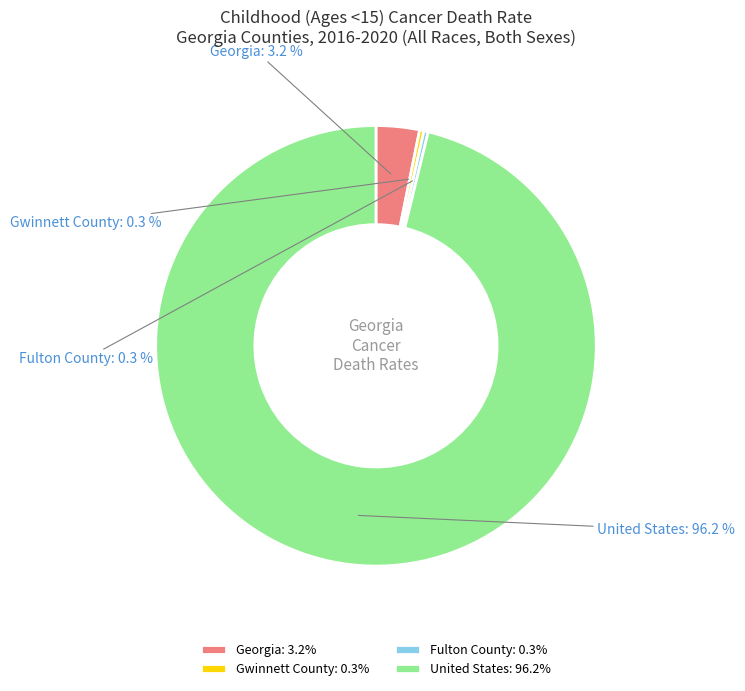

Does United States represent more than half of the total?

Yes